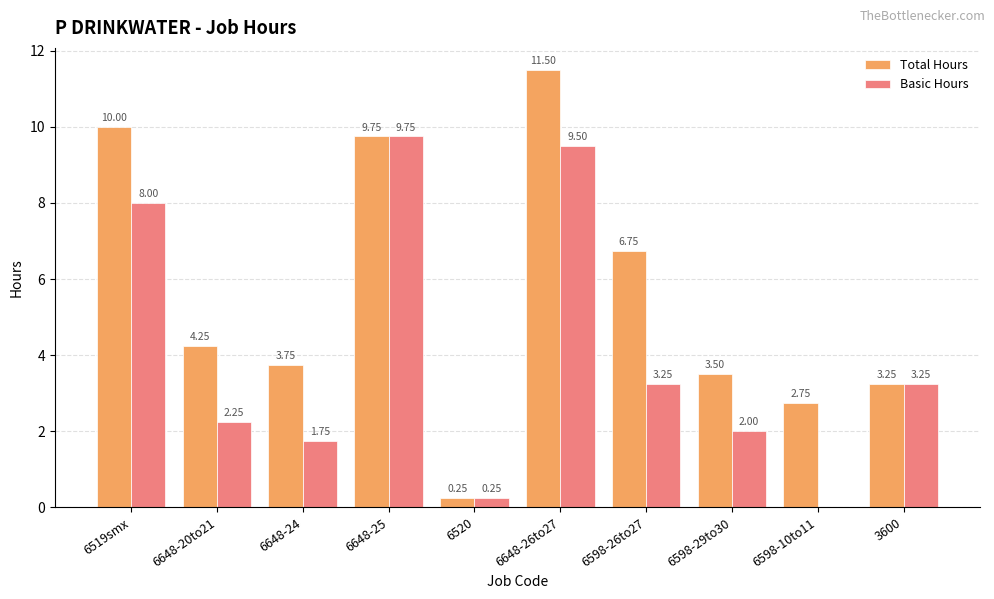

What is the sum of the Total Hours values at 6648-26to27 and 6519smx?

21.5